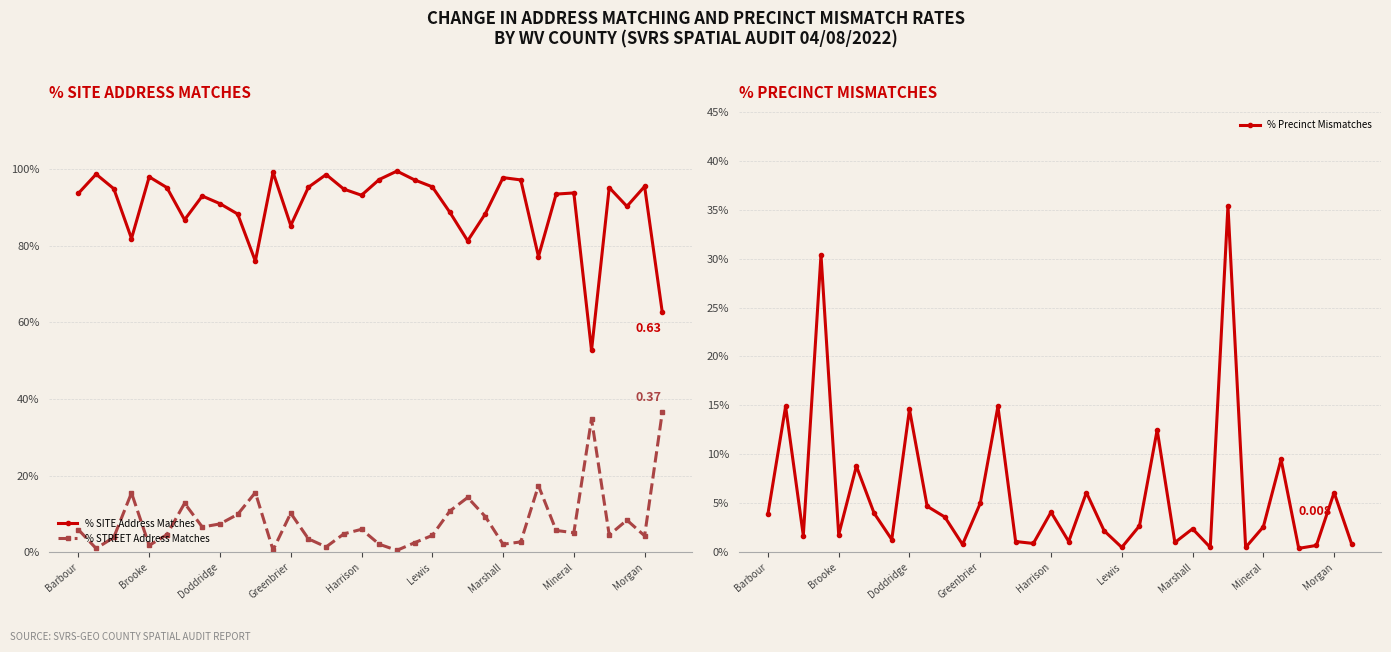

What is the sum of all % STREET Address Matches values?

2.8